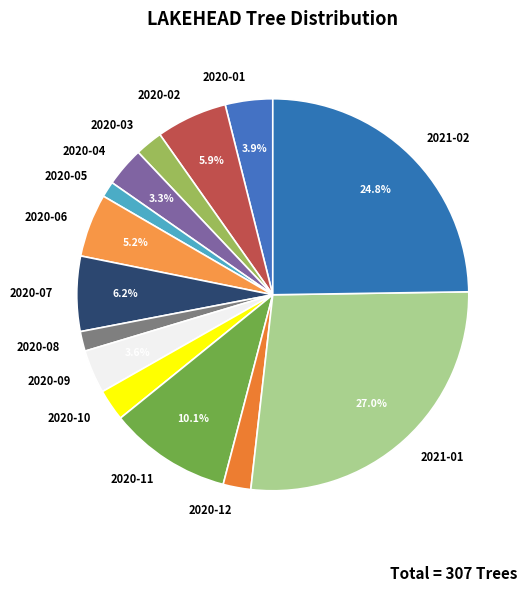

Which category has the biggest portion of the pie?

2021-01